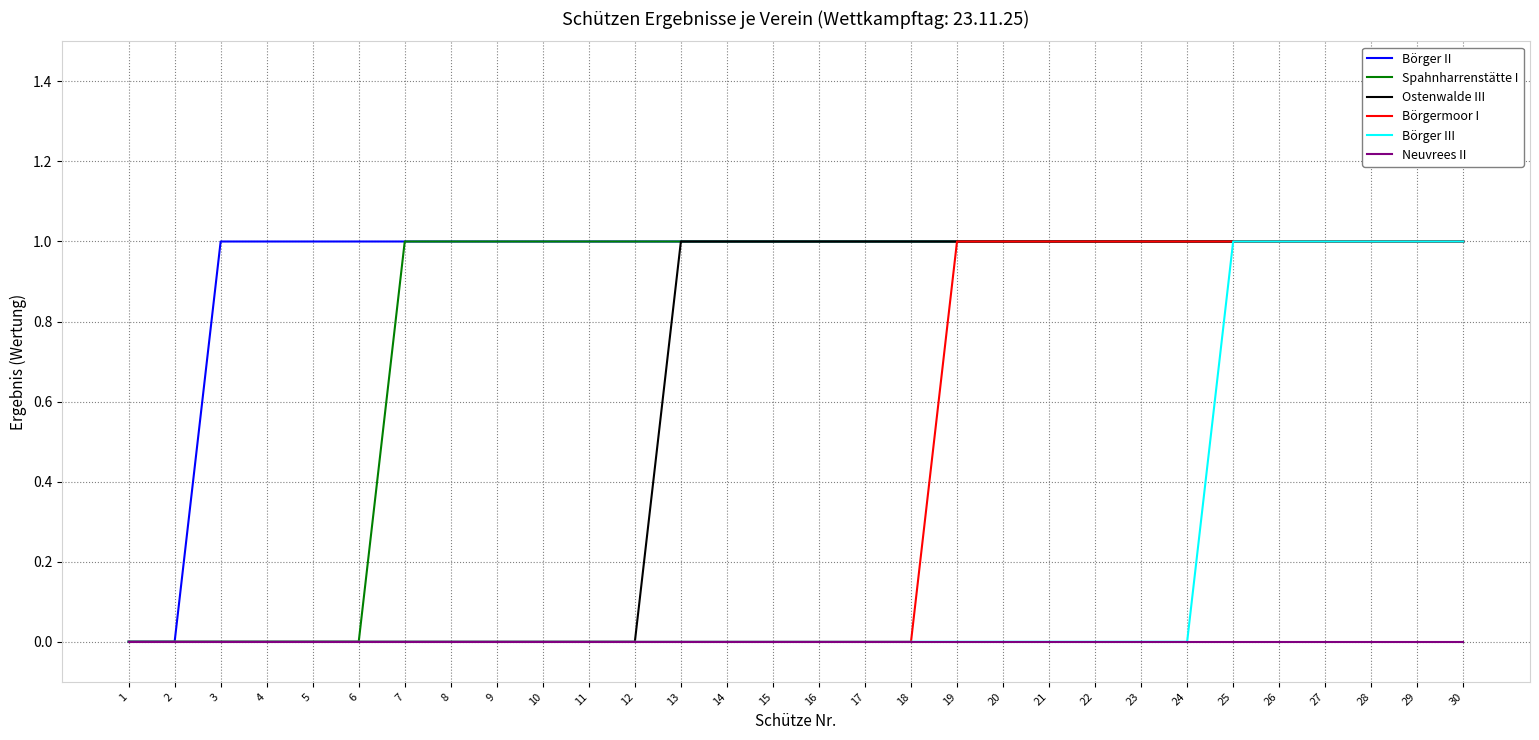

The value of Neuvrees II at 6 is 0. True or false?

True